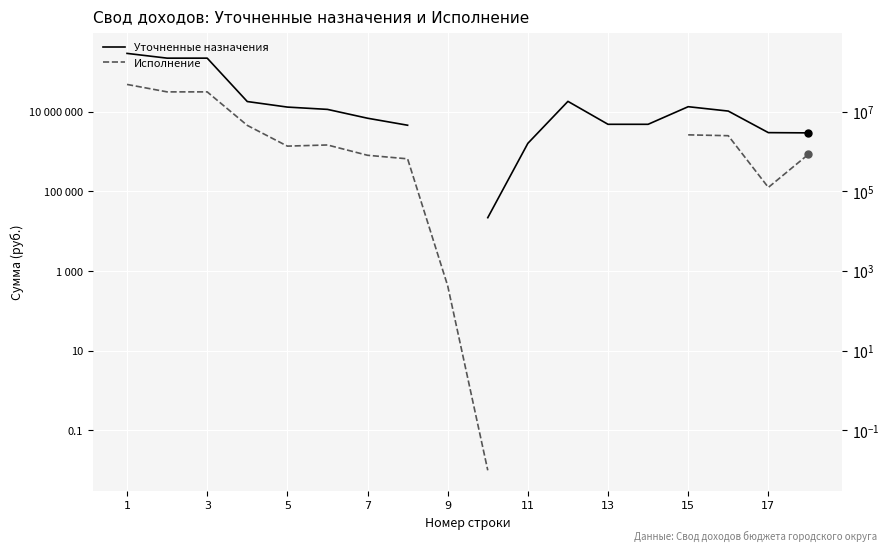

How many data points in Уточненные назначения are above 10433000?

8